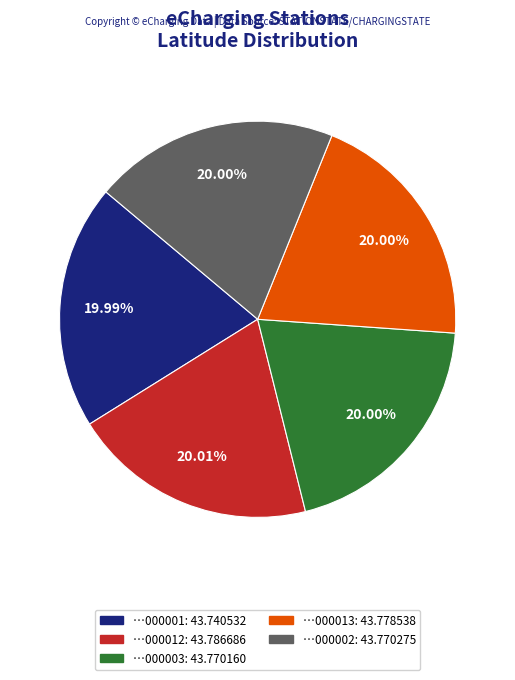

How many slices are in this pie chart?

5